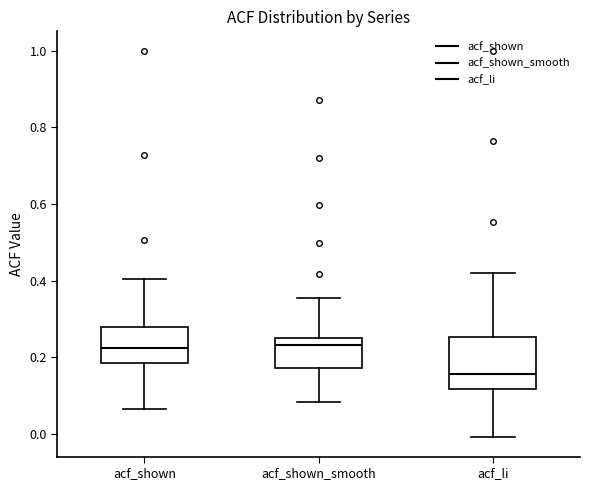

Which box is the tallest, from its lower edge to its upper edge?

acf_li